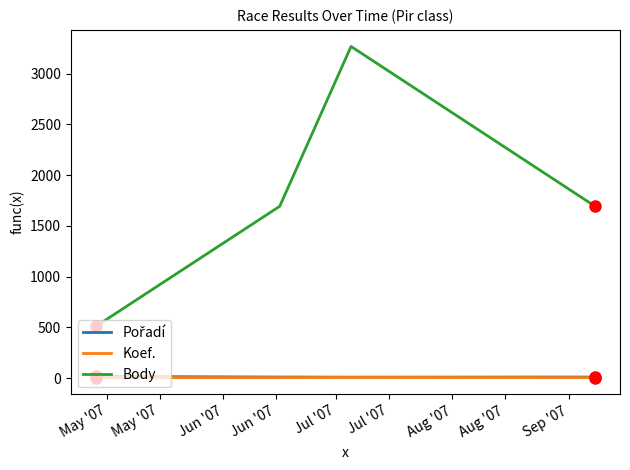

Which series has the widest spread of values?

Body